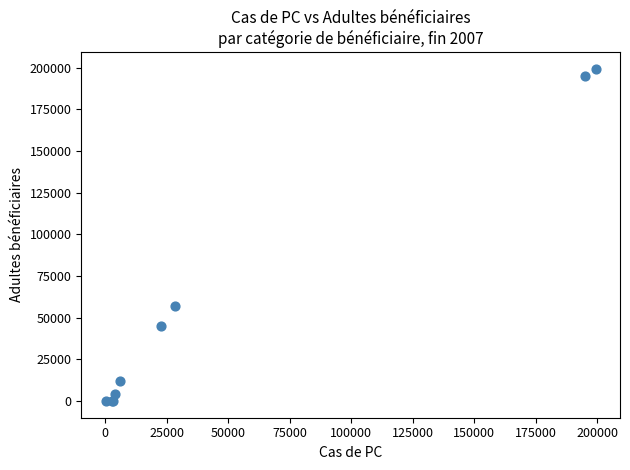

What Y value in the scatter plot is closest to 99690?

57252